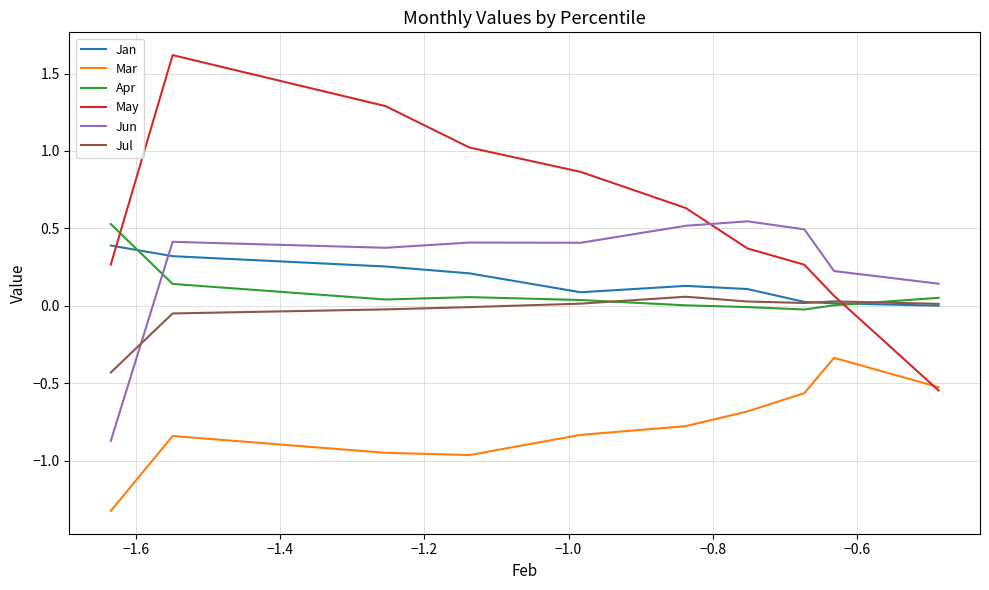

At how many categories does at least one series exceed 1?

3